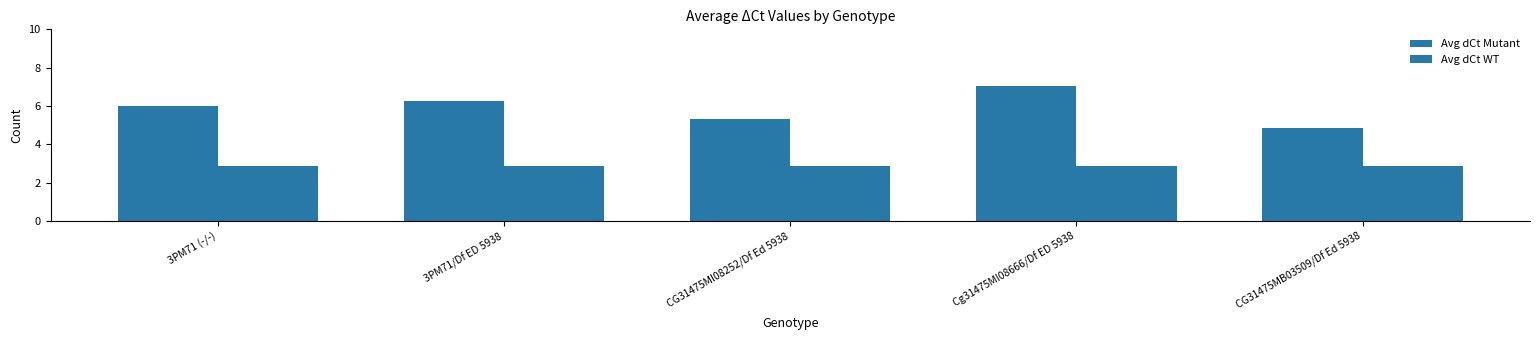

Read the Avg dCt Mutant value at CG31475MB03509/Df Ed 5938.

4.8